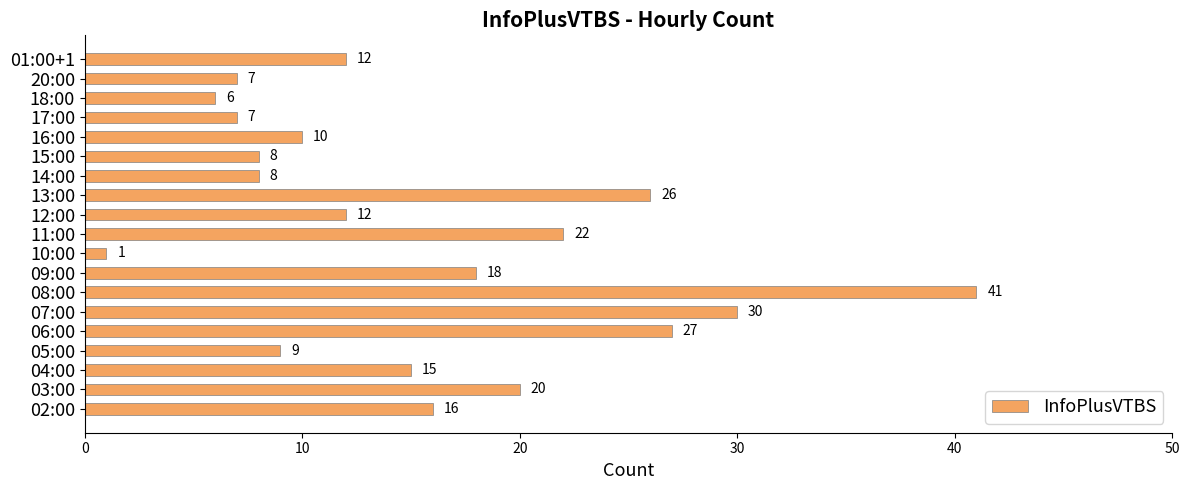

Between 02:00 and 07:00, which is larger?

07:00